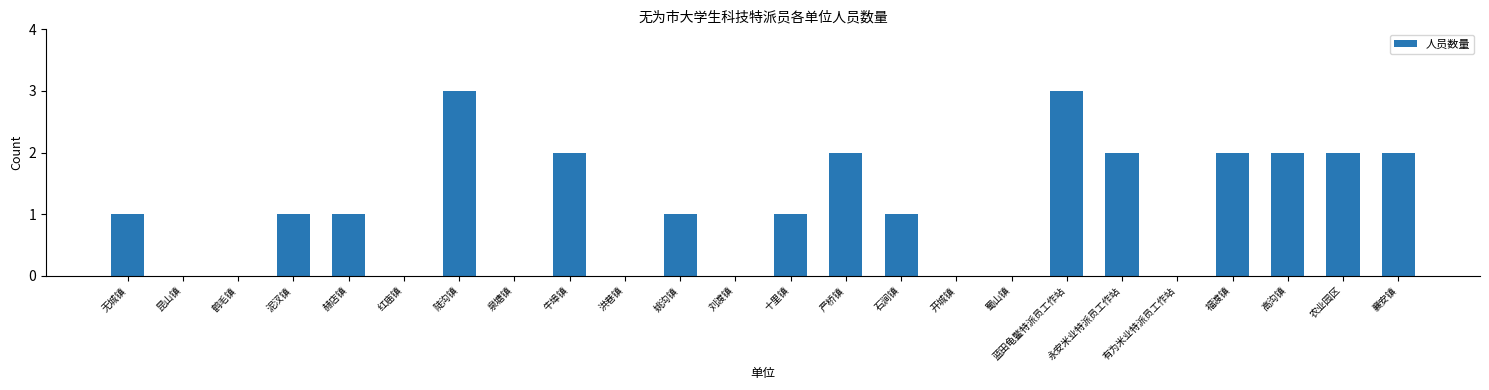

What is the sum of all values?

26